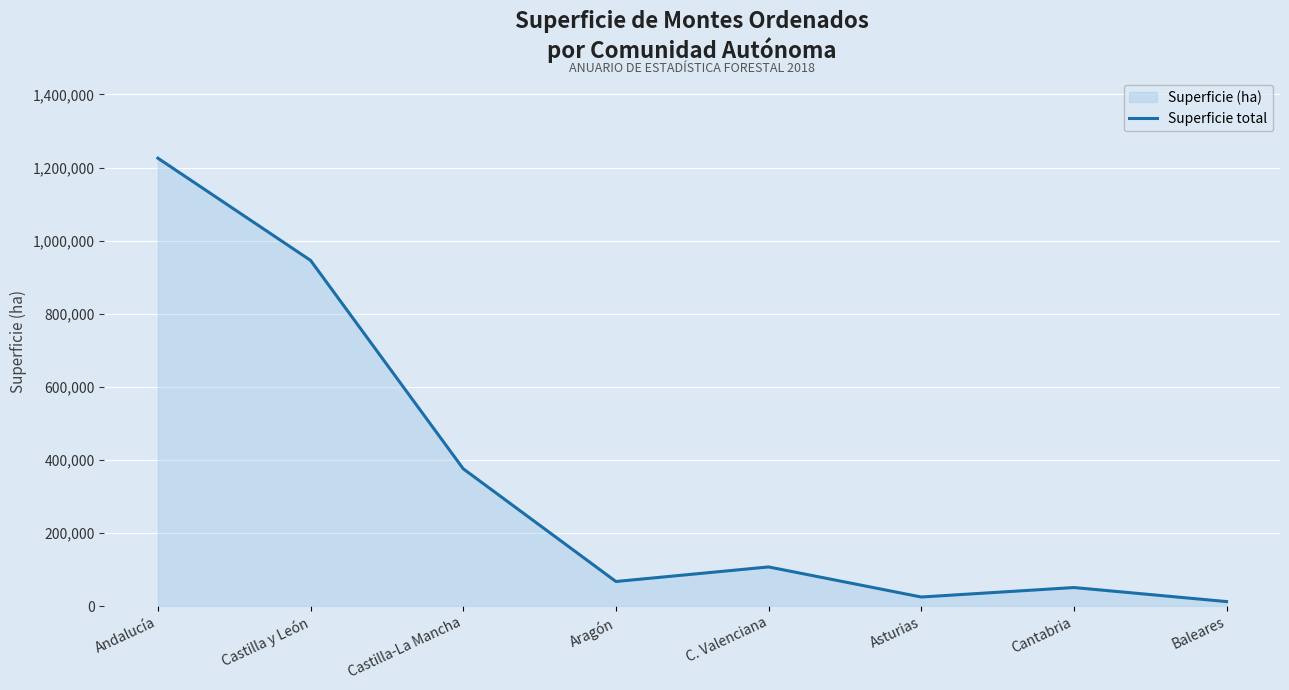

How many values exceed 106987?

4